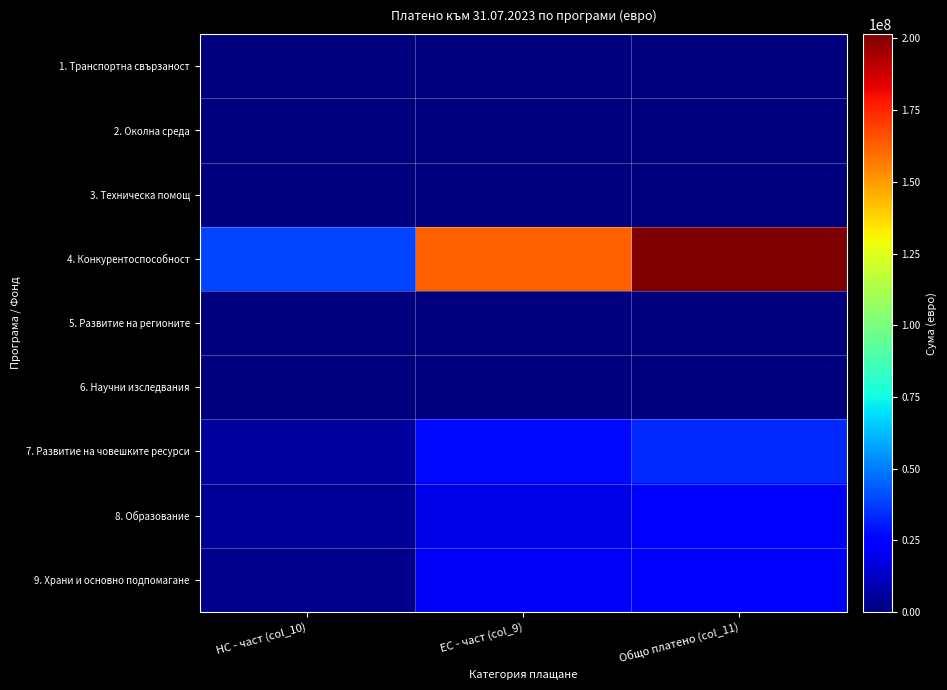

What is the difference between the highest and lowest values at ЕС - част (col_9)?

162569659.9